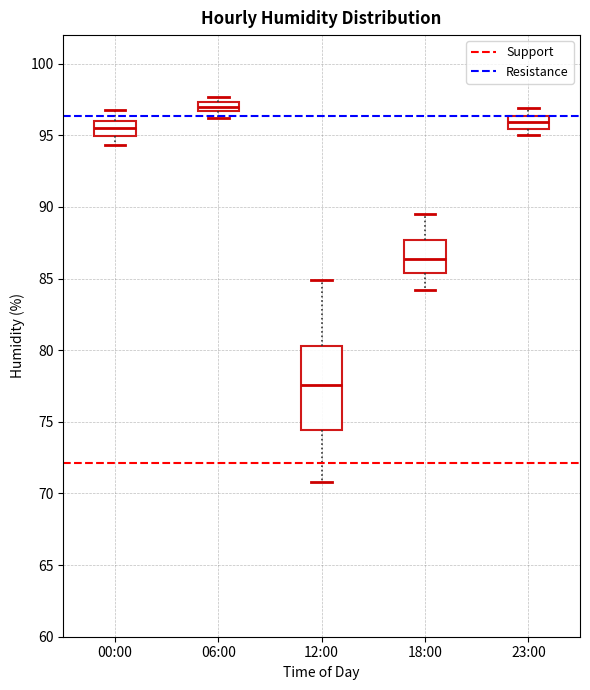

Where is the upper edge of the box for 06:00 on the y-axis? The values are not printed on the chart, so give them approximately, as read against the axis.

97.5